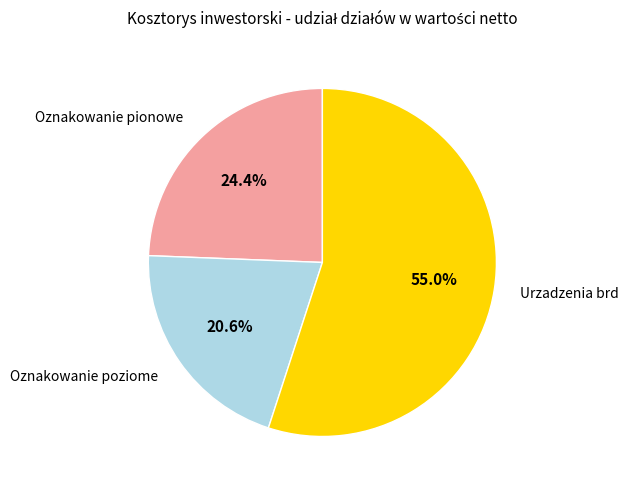

To the nearest percent, what is the difference between the largest and smallest slice percentages?

34%